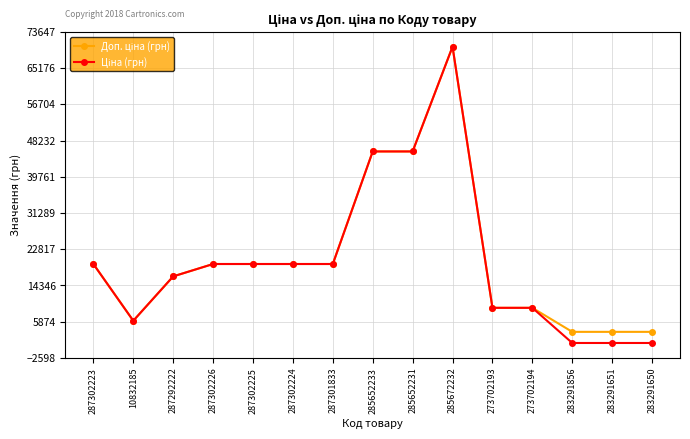

What is the maximum value shown in the chart?

70181.6